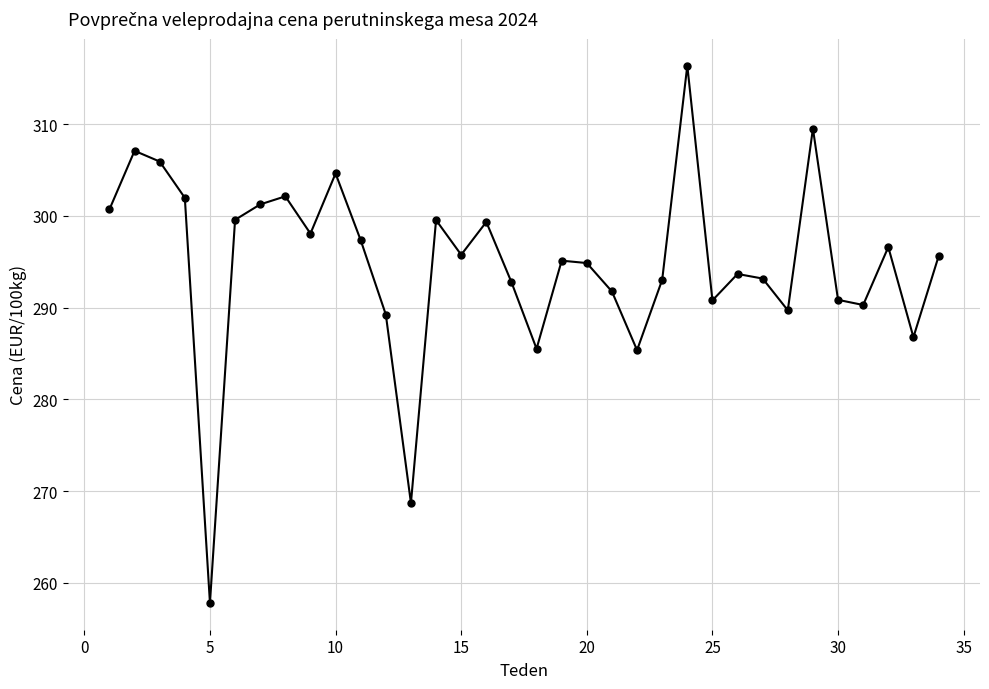

How many interior local peaks (higher than both neighbors) does the data have?

10